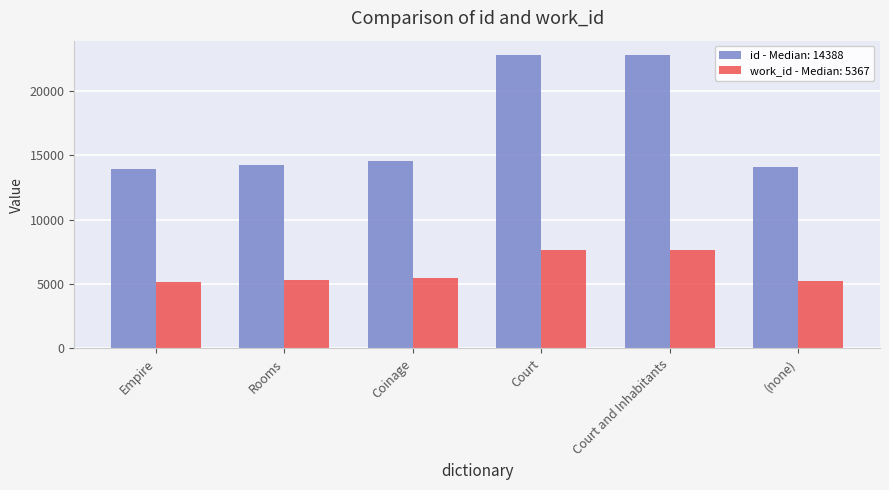

At Rooms, list the series in order from largest to smallest.

id - Median: 14388, work_id - Median: 5367